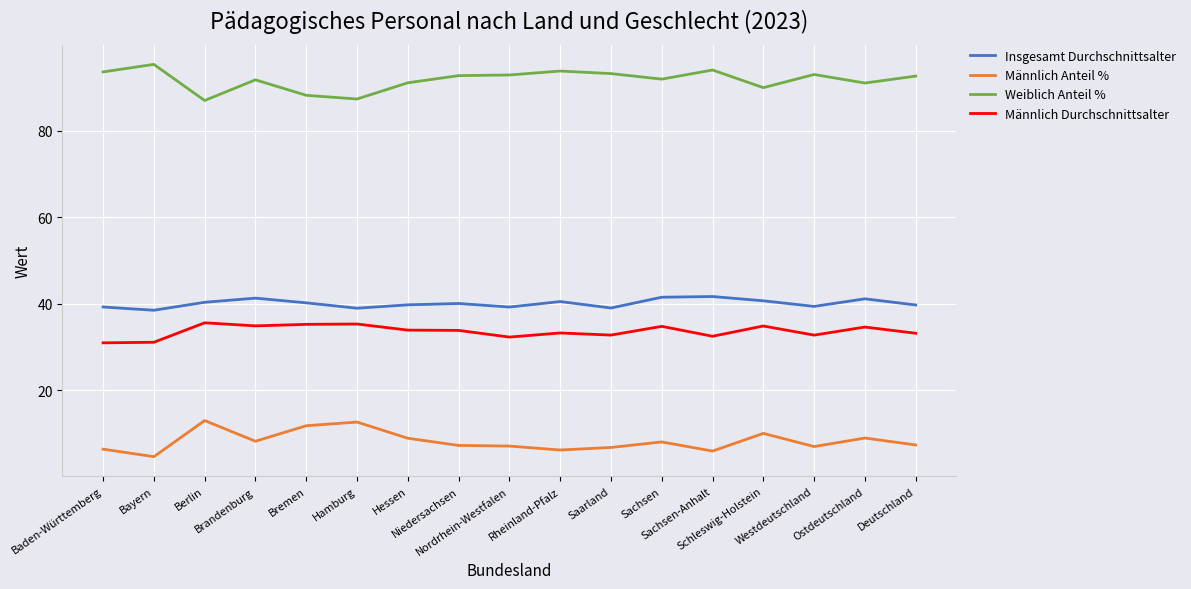

Rank the series by their maximum value, from lowest to highest.

Männlich Anteil %, Männlich Durchschnittsalter, Insgesamt Durchschnittsalter, Weiblich Anteil %